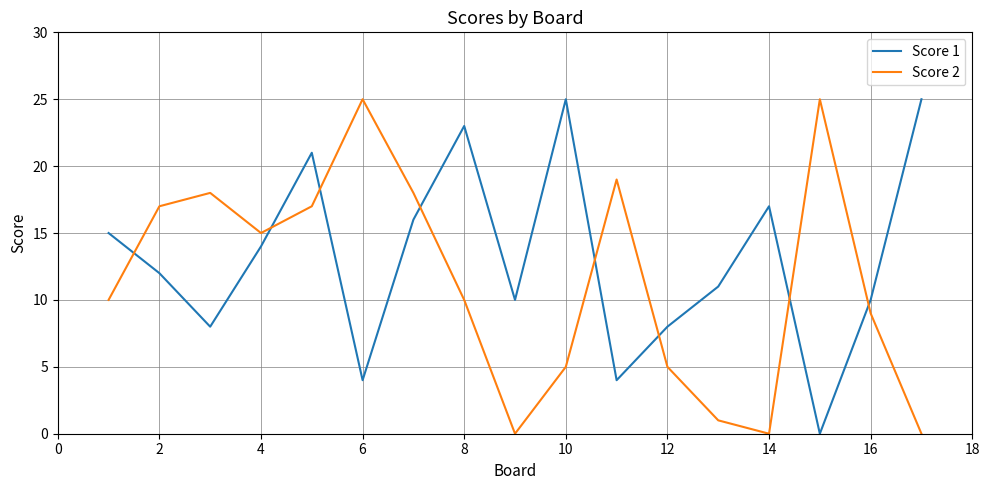

Rank the series by their average value, from lowest to highest.

Score 2, Score 1